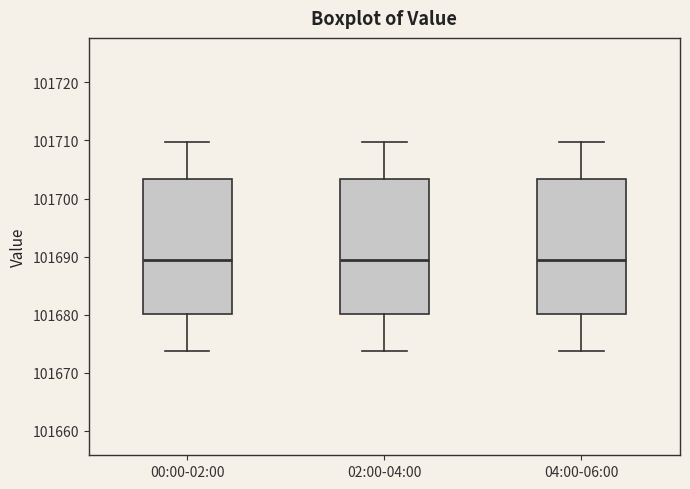

Reading left to right, read every box against the y-axis: the position of its median line, the range the box covers, and the ends of its whiskers. The values are not printed on the chart, so give them approximately, as read against the axis.

00:00-02:00: median 101689, box 101680 to 101703, whiskers 101674 to 101710
02:00-04:00: median 101689, box 101680 to 101703, whiskers 101674 to 101710
04:00-06:00: median 101689, box 101680 to 101703, whiskers 101674 to 101710